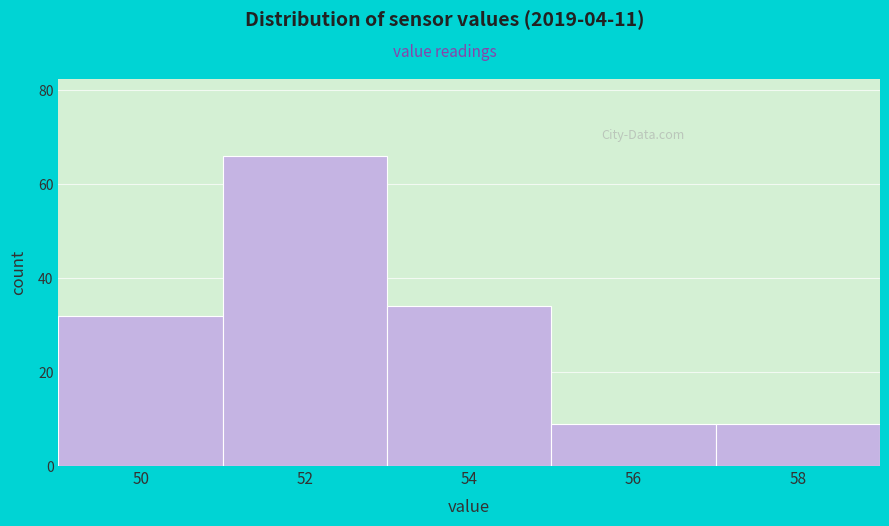

Reading left to right, what are all the values shown in this chart?

32	66	34	9	9